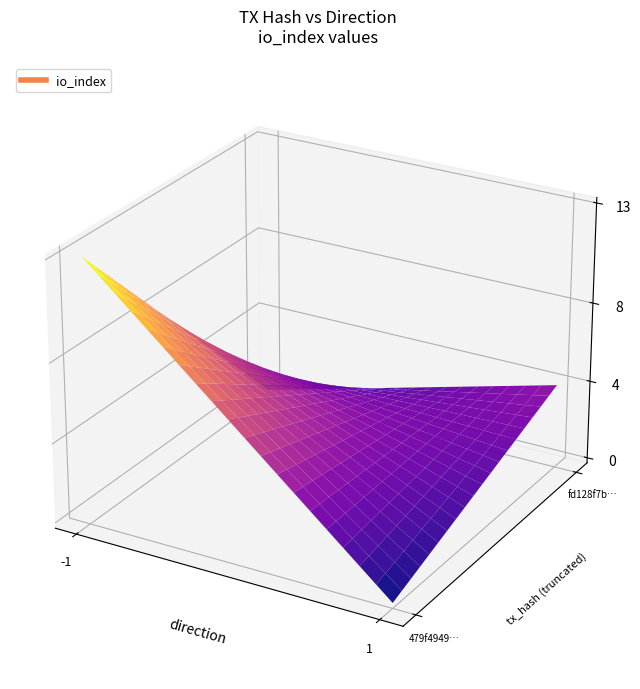

What is the difference between the fd128f7b80cd1b48e9dfb5827d7f9368335f602 values at direction and io_index?

3